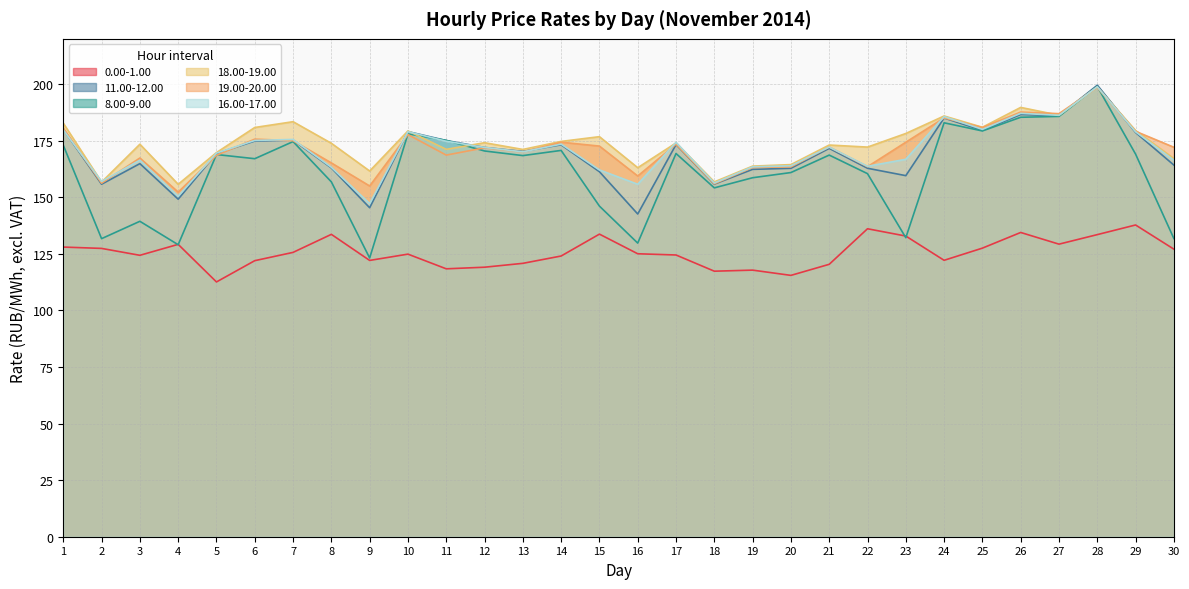

Which series has the largest total across all categories?

18.00-19.00